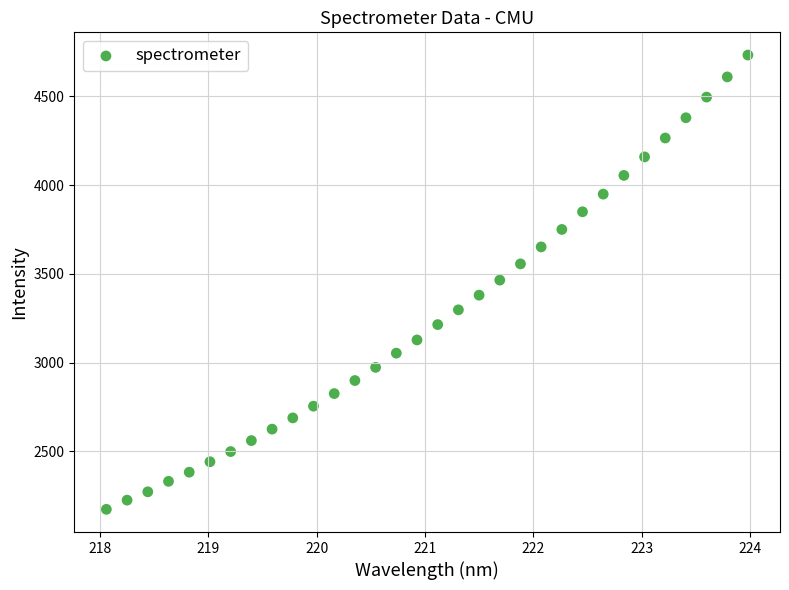

What is the range of Y values (max minus min)?

2560.9